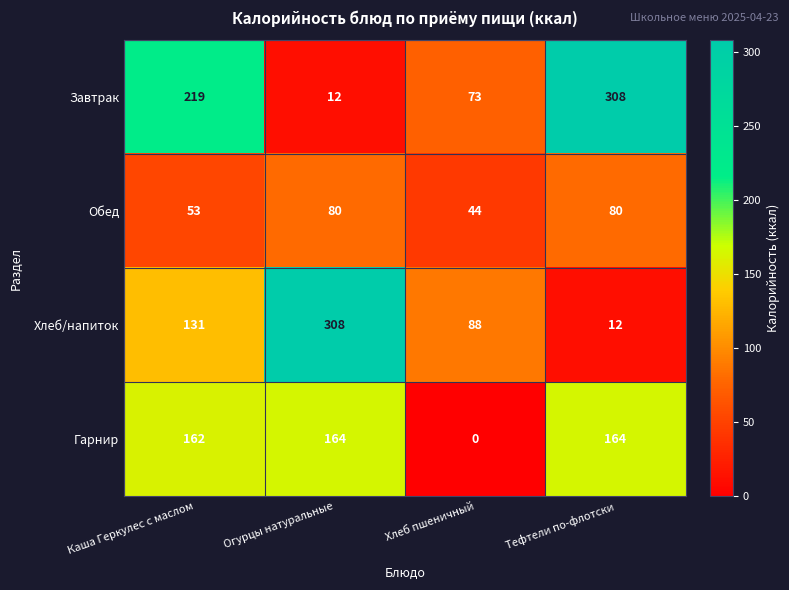

True or false: Хлеб/напиток has a value of 202 at Каша Геркулес с маслом.

False